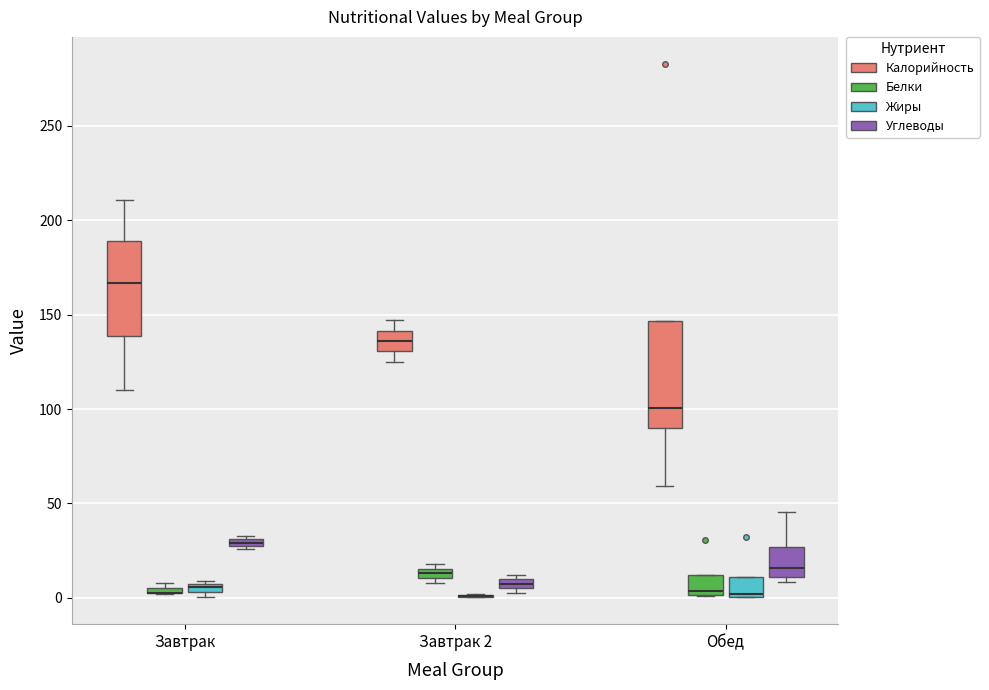

Comparing the boxes themselves (not the whiskers), which one is the tallest?

Обед (Калорийность)